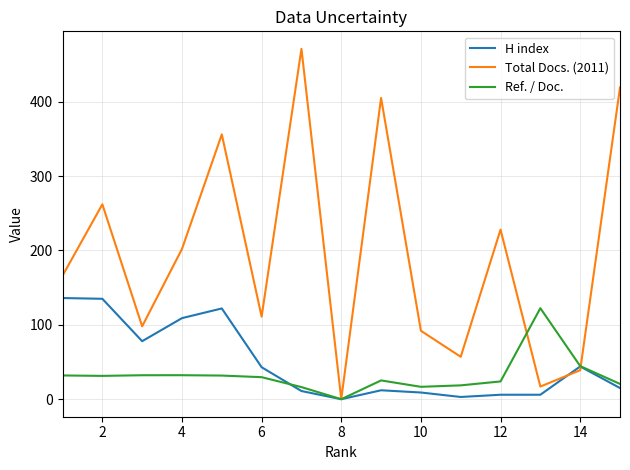

How many lines are shown in the chart?

3